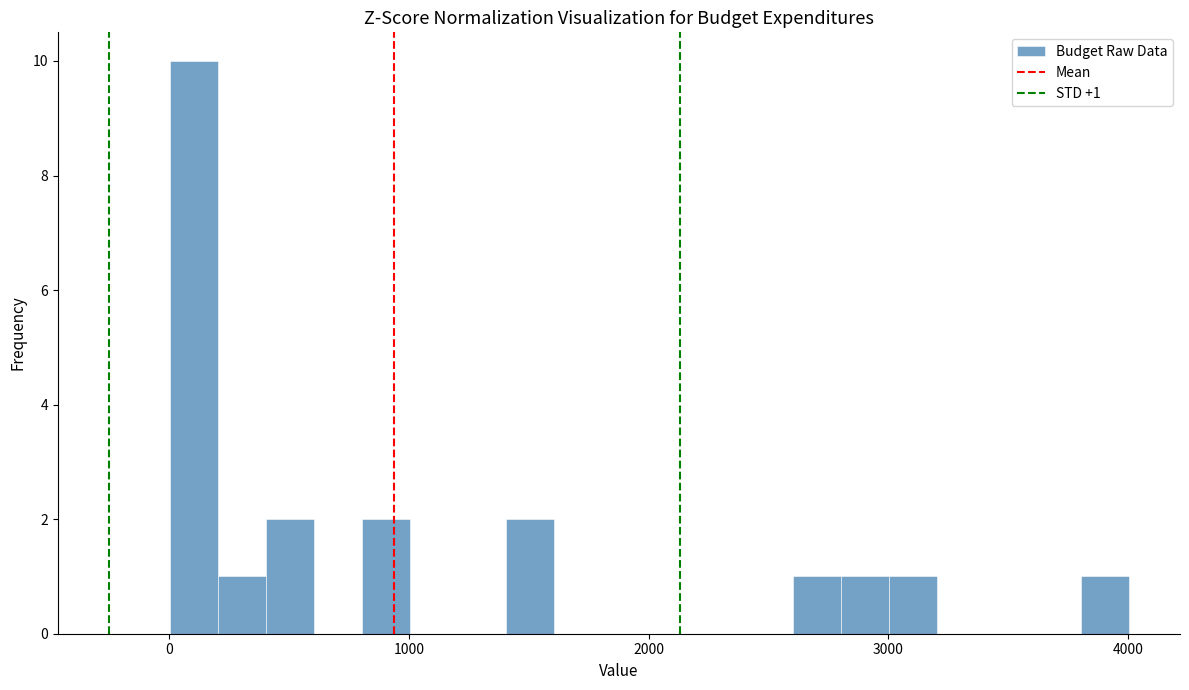

Read against the x-axis, roughly where is the centre of the tallest bar?

100